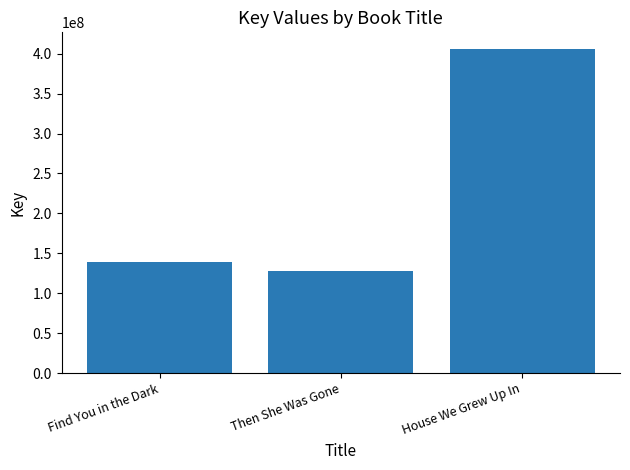

The value at House We Grew Up In is 611556935. True or false?

False